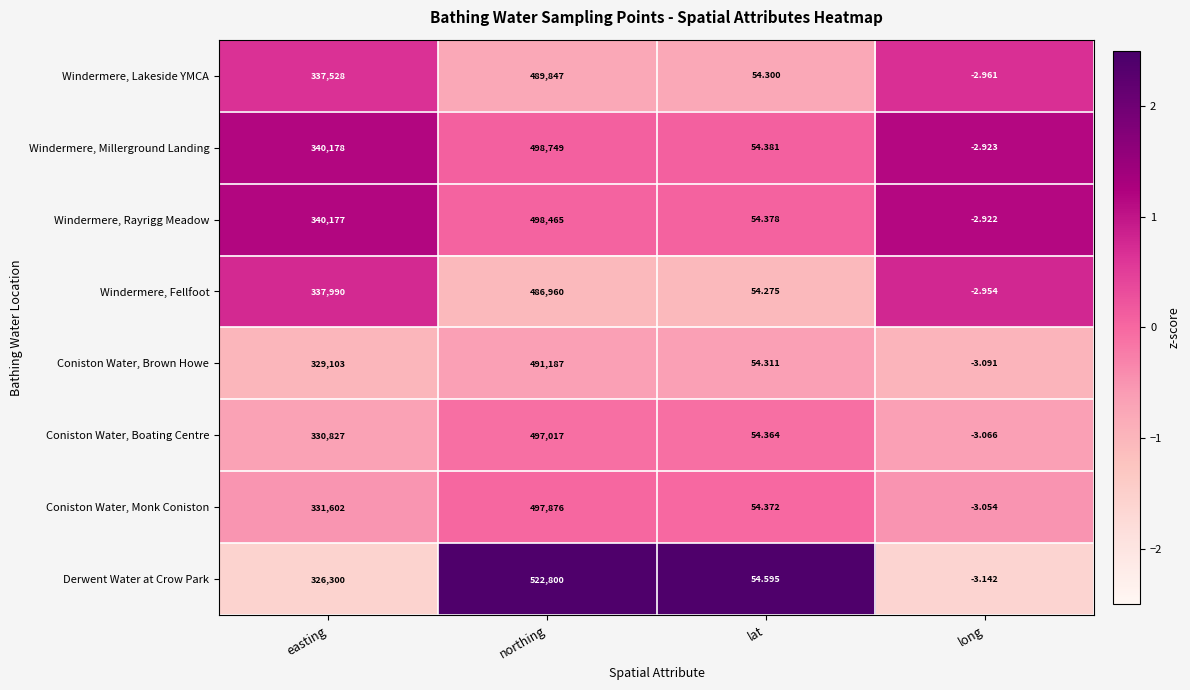

Where is Coniston Water, Boating Centre nearest to the value 248506?

easting